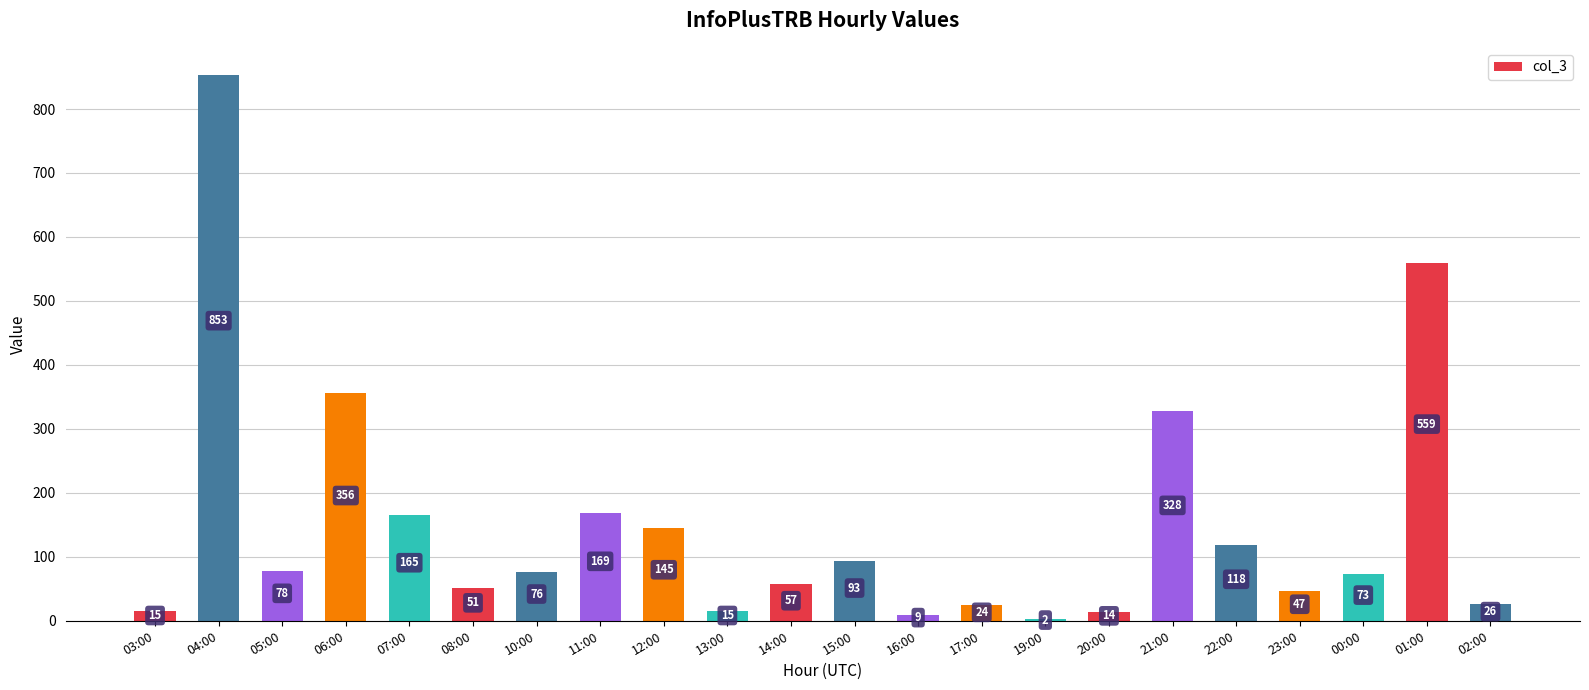

Reading left to right, extract all data points from this chart.

03:00=15	04:00=853	05:00=78	06:00=356	07:00=165	08:00=51	10:00=76	11:00=169	12:00=145	13:00=15	14:00=57	15:00=93	16:00=9	17:00=24	19:00=2	20:00=14	21:00=328	22:00=118	23:00=47	00:00=73	01:00=559	02:00=26